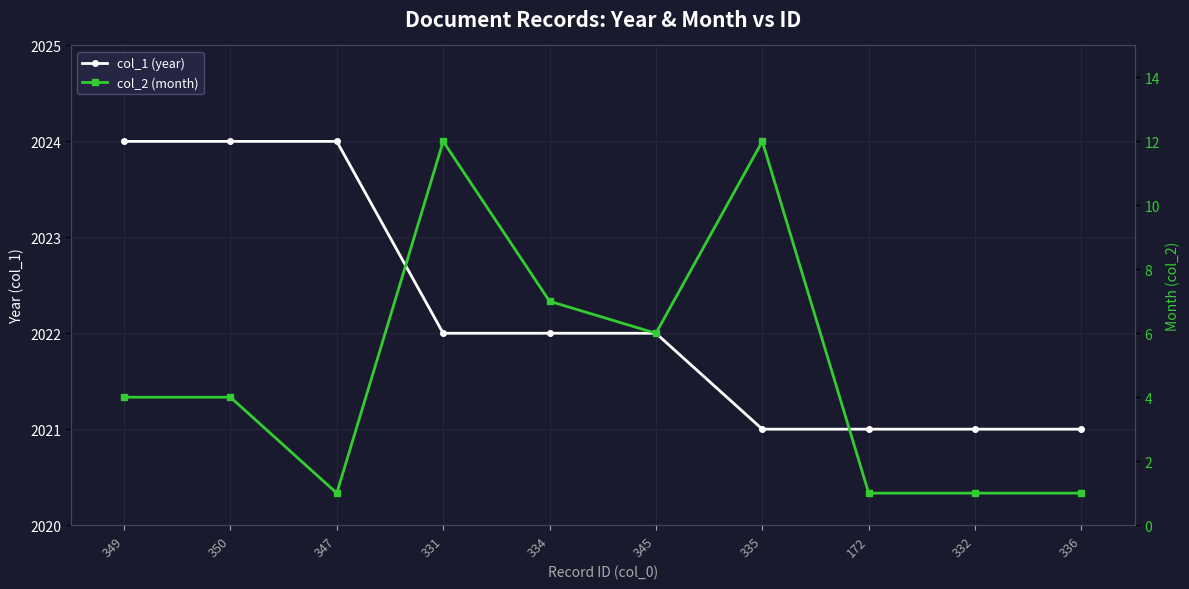

List the series in order of their overall mean, highest first.

col_1 (year), col_2 (month)